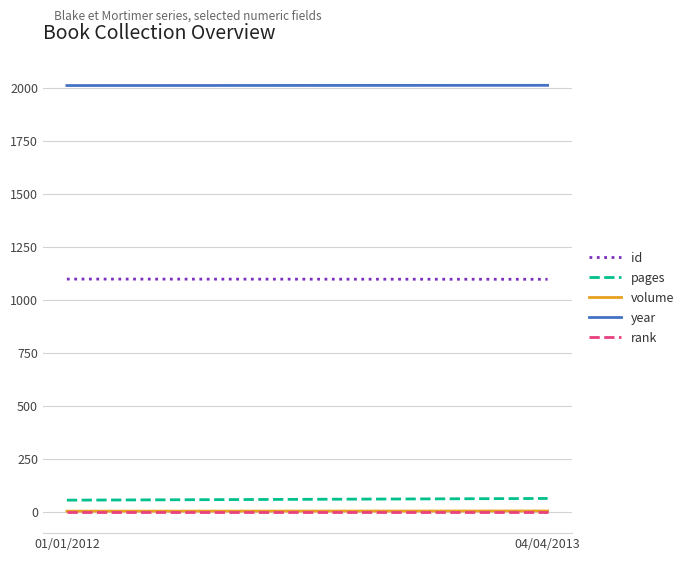

Between 01/01/2012 and 04/04/2013, which is larger?

01/01/2012